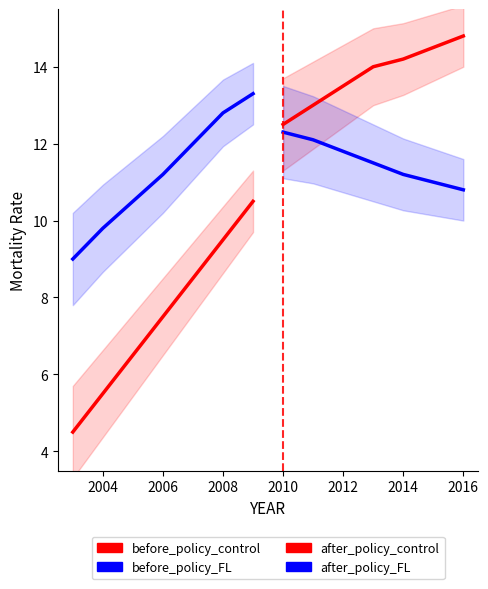

What are all the series names shown in the legend?

before_policy_control, before_policy_FL, after_policy_control, after_policy_FL